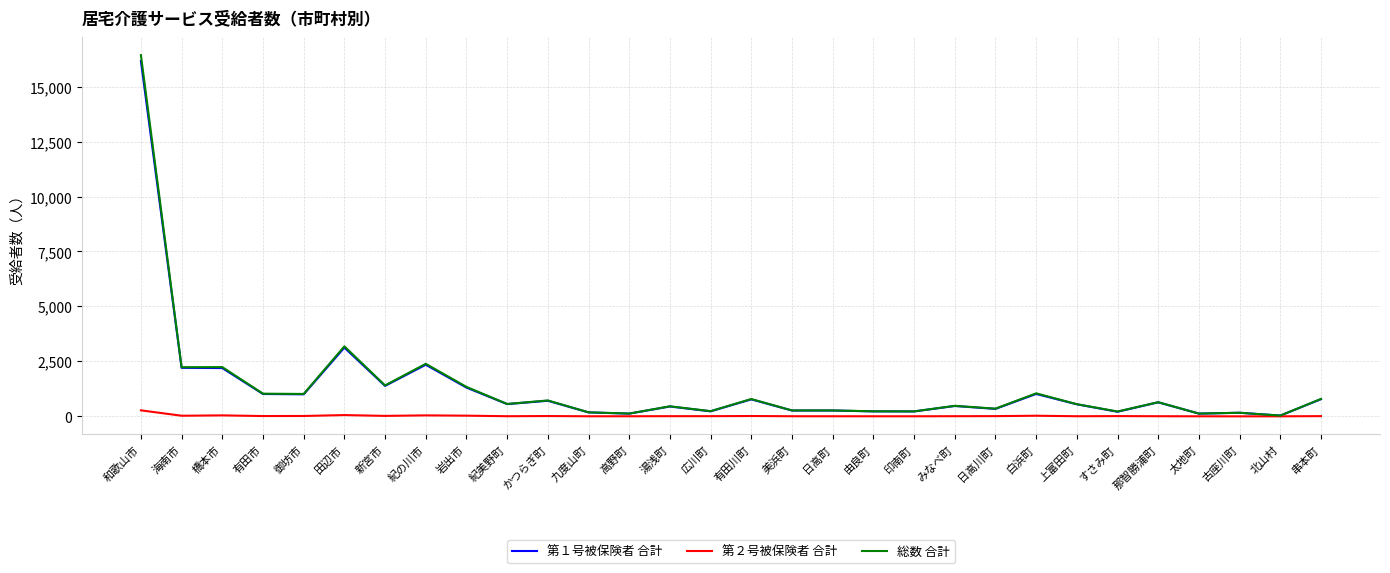

What is the maximum value shown in the chart?

16432